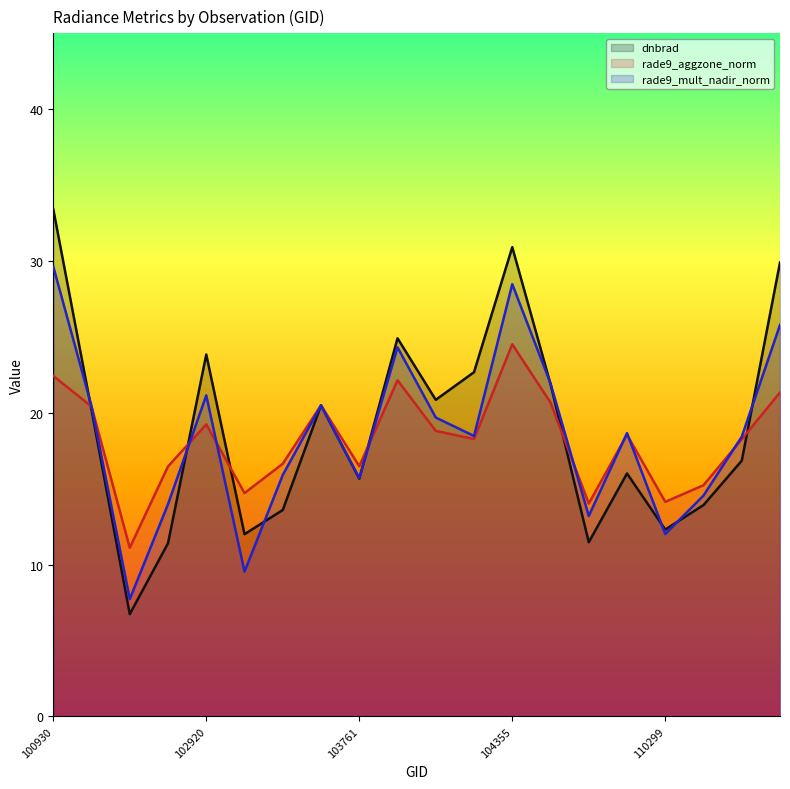

The rade9_aggzone_norm series shows 20.5 at 103279. True or false?

True